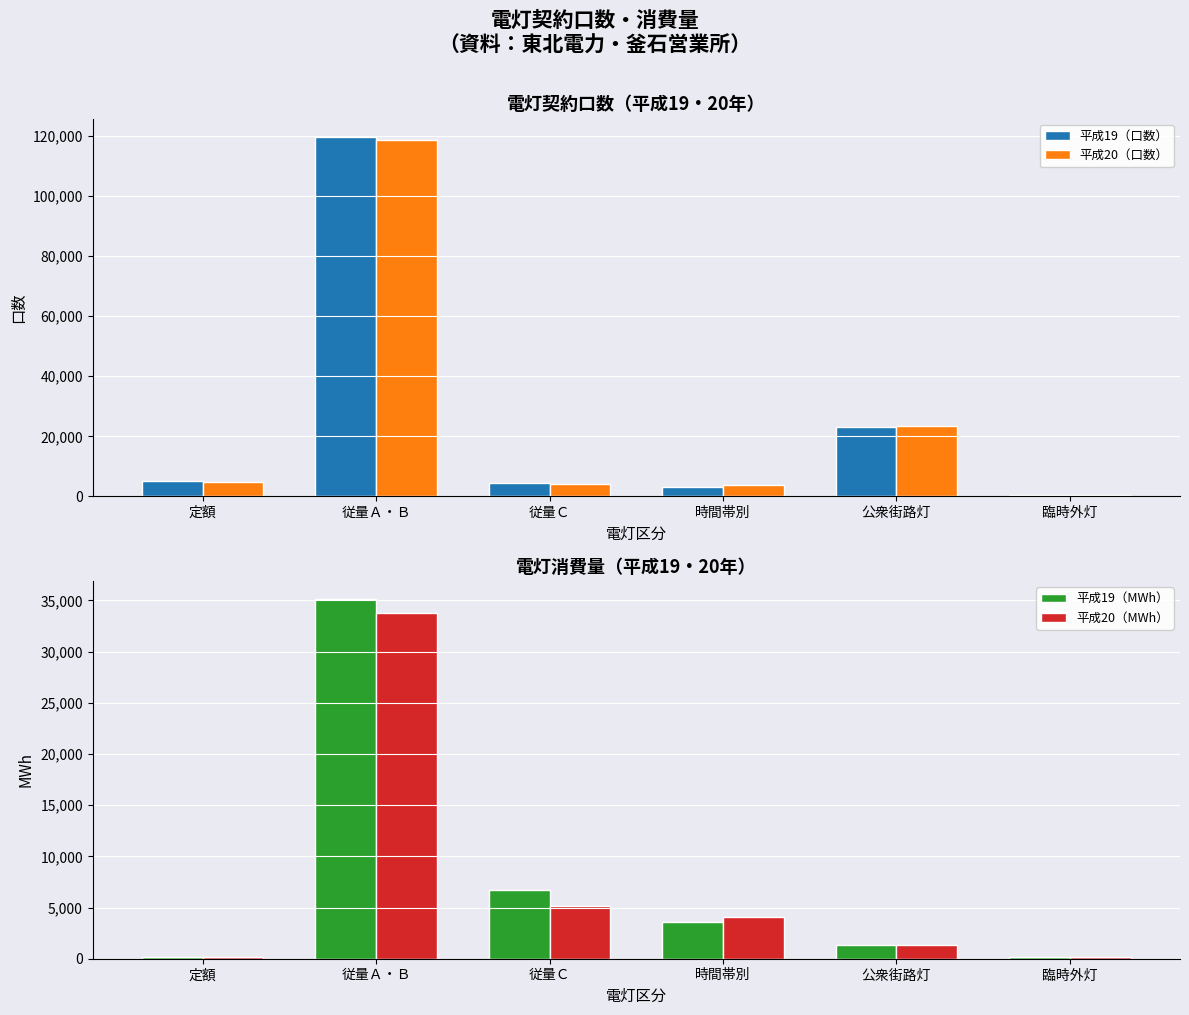

Reading right to left, extract all data points from this chart.

平成19（口数）: 589	23038	3113	4335	119720	5242
平成20（口数）: 581	23319	3885	4268	118781	4887
平成19（MWh）: 171	1327	3559	6687	35142	187
平成20（MWh）: 165	1310	4117	5116	33735	182